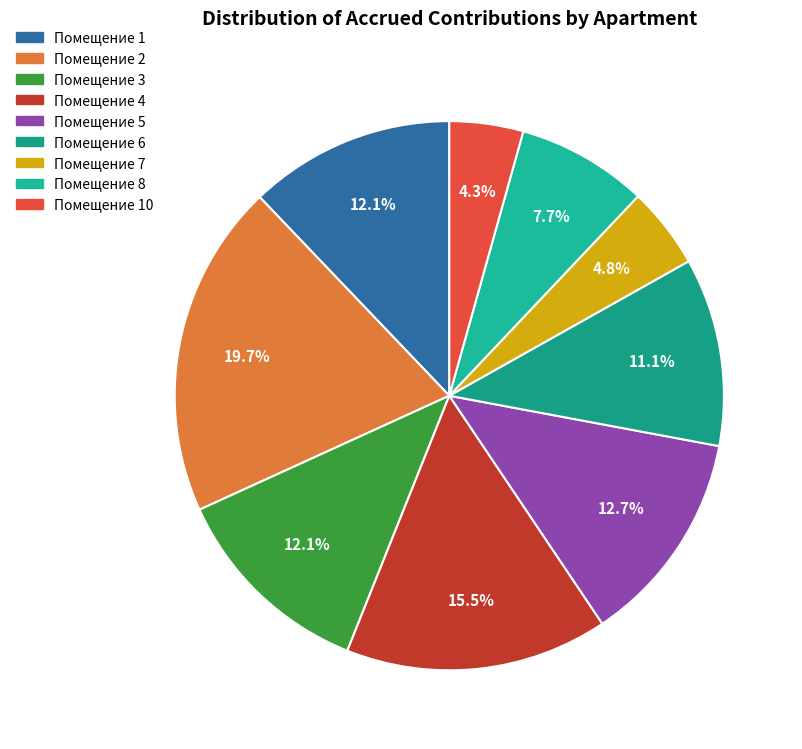

How many slices are in this pie chart?

9